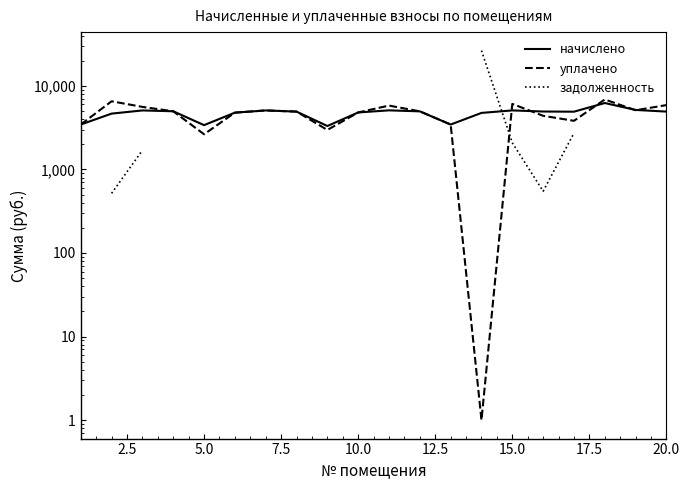

What is the label of the 3rd point from the left?

5.0